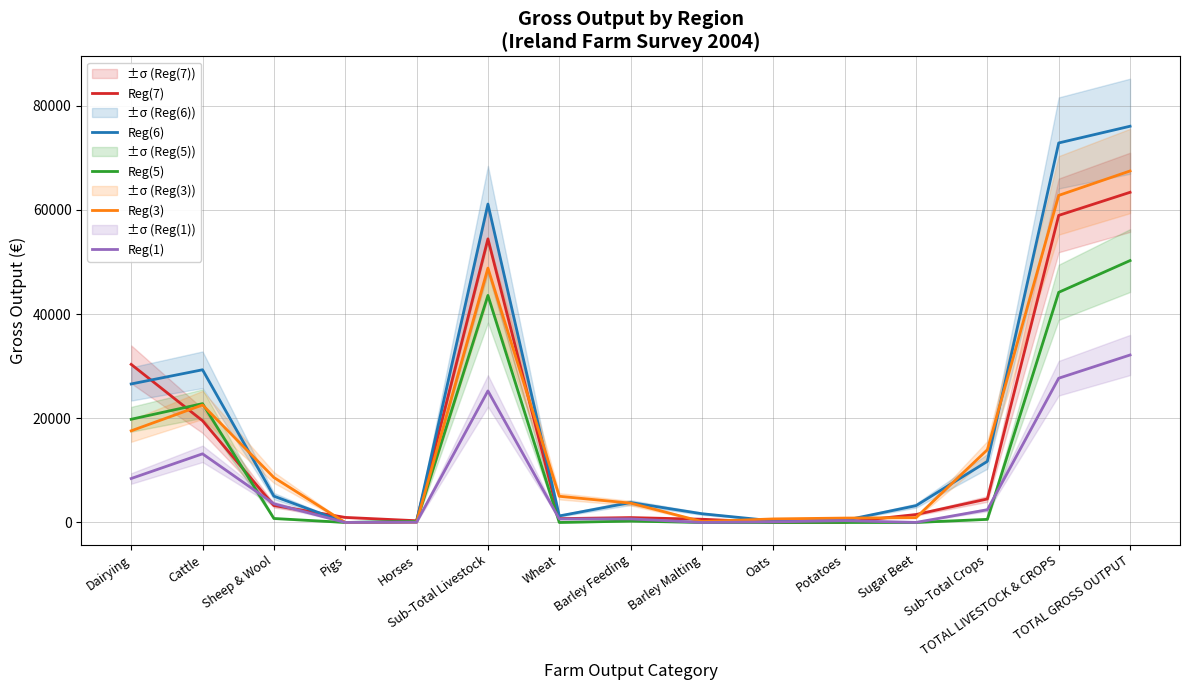

True or false: Reg(3) and Reg(7) cross at least once.

True